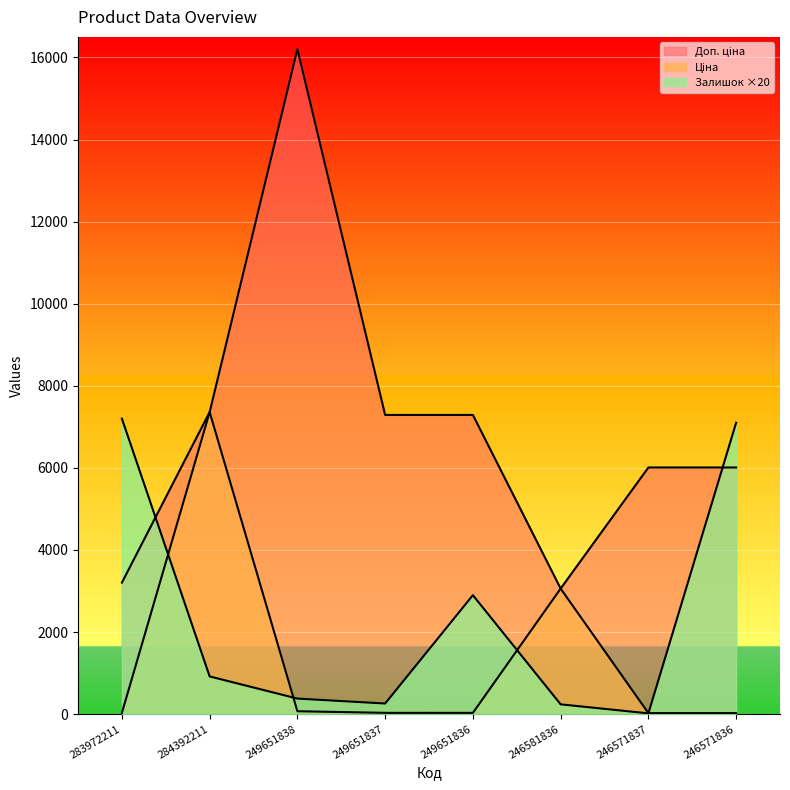

At 283972211, list the series in order from smallest to largest.

Ціна, Доп. ціна, Залишок